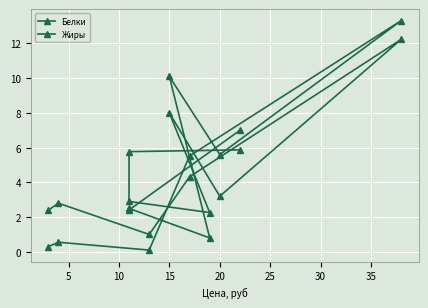

Reading left to right, extract all data points from this chart.

Белки: 5.9	5.8	2.9	2.3	8.0	3.2	12.2	4.3	1.0	2.8	2.4
Жиры: 7.0	2.4	2.5	0.8	10.1	5.6	13.3	5.5	0.1	0.6	0.3